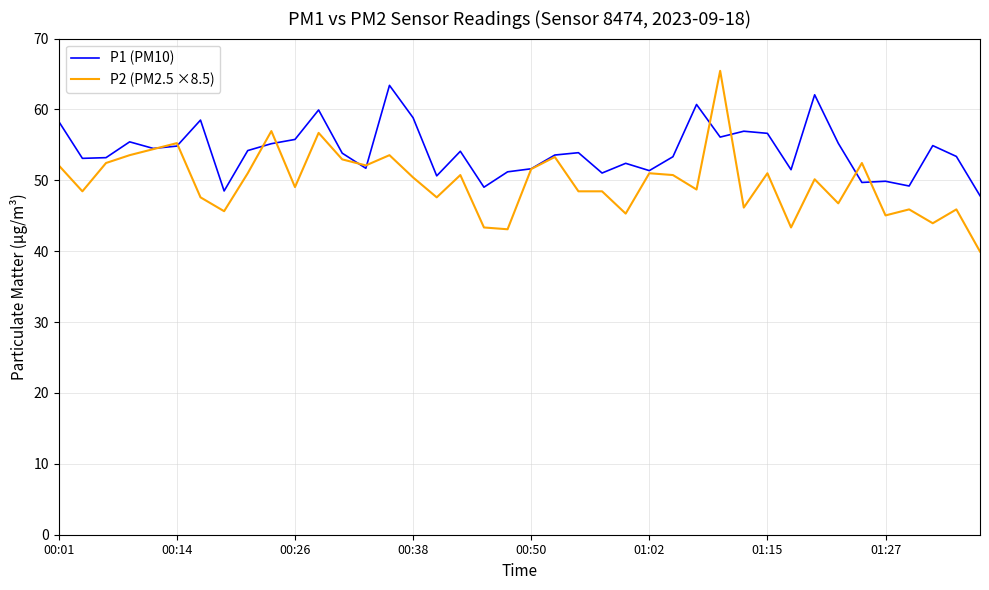

What is the maximum value shown in the chart?

65.5